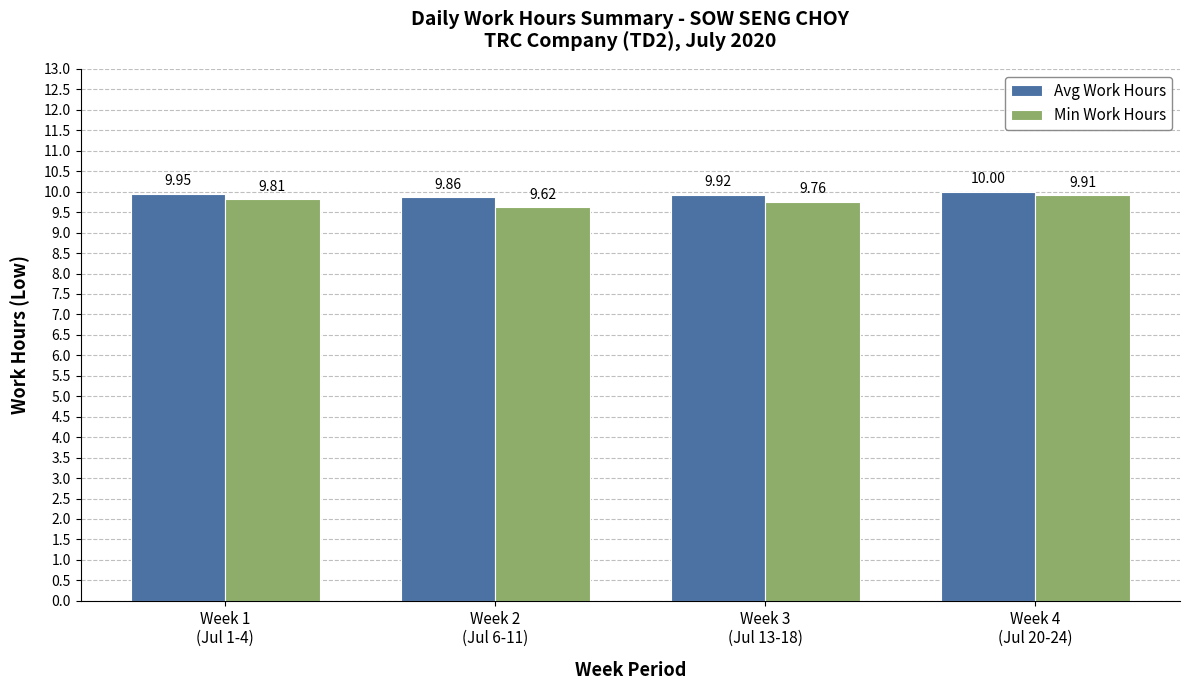

Rank the categories by Min Work Hours value from lowest to highest.

Week 2
(Jul 6-11), Week 3
(Jul 13-18), Week 1
(Jul 1-4), Week 4
(Jul 20-24)